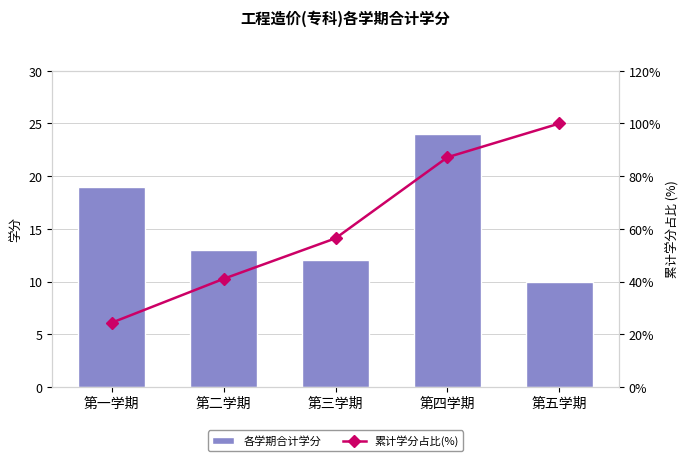

At which category is the sum across all series the highest?

第四学期